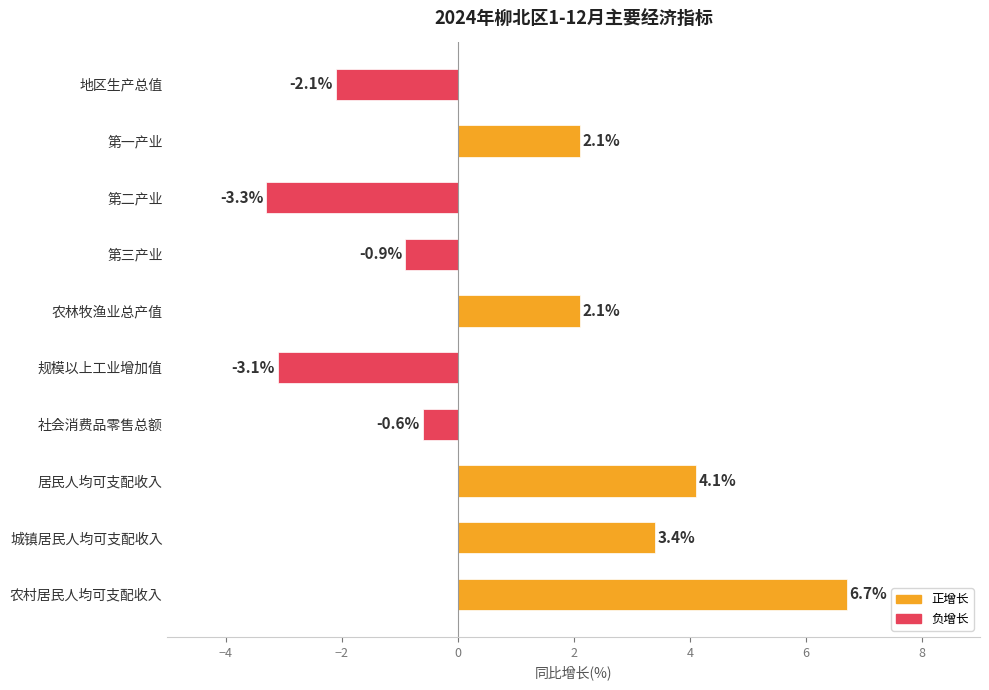

What is the change in value from 地区生产总值 to 第二产业?

-1.2